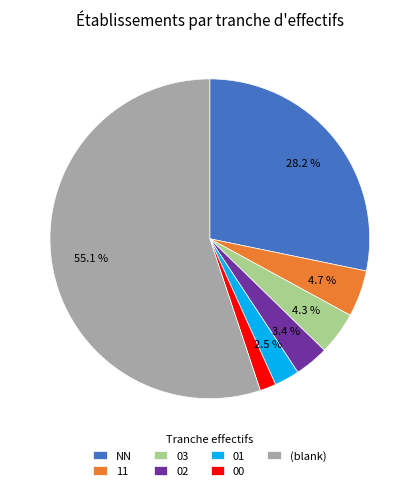

What percentage is the 00 slice, to the nearest percent?

2%